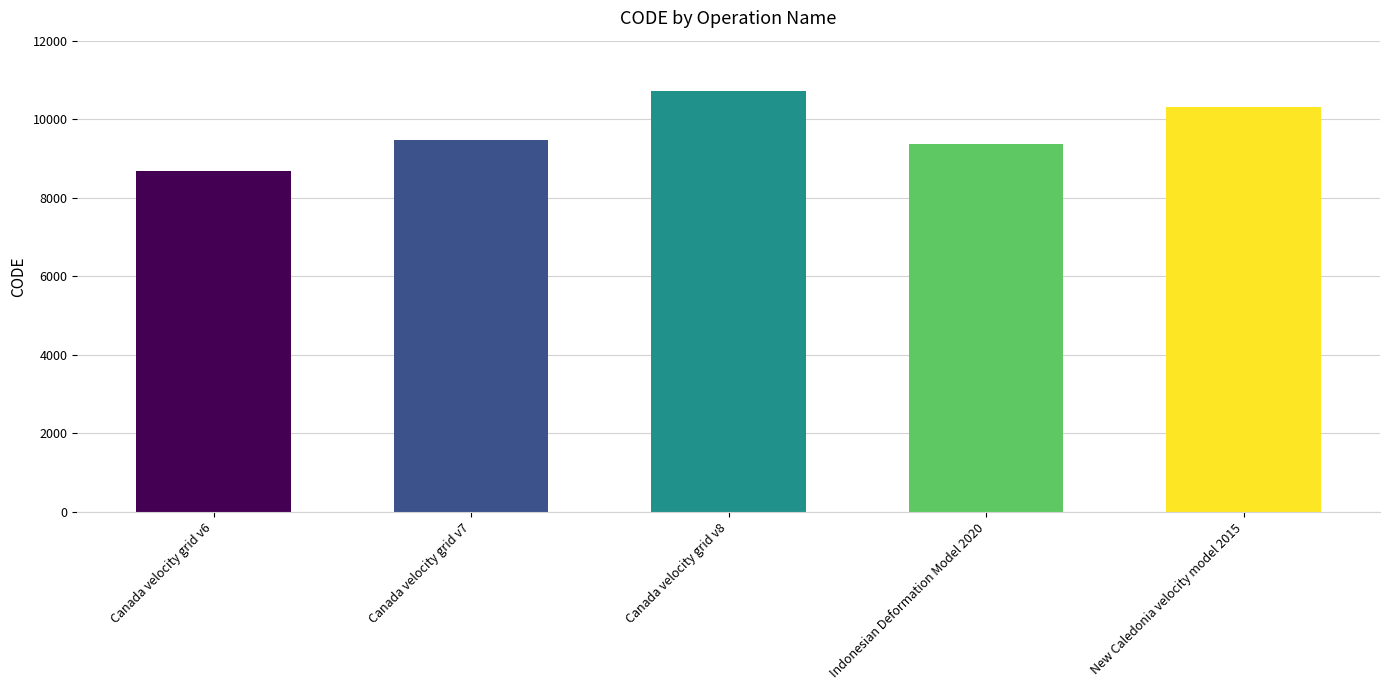

Read the value at Canada velocity grid v7.

9483